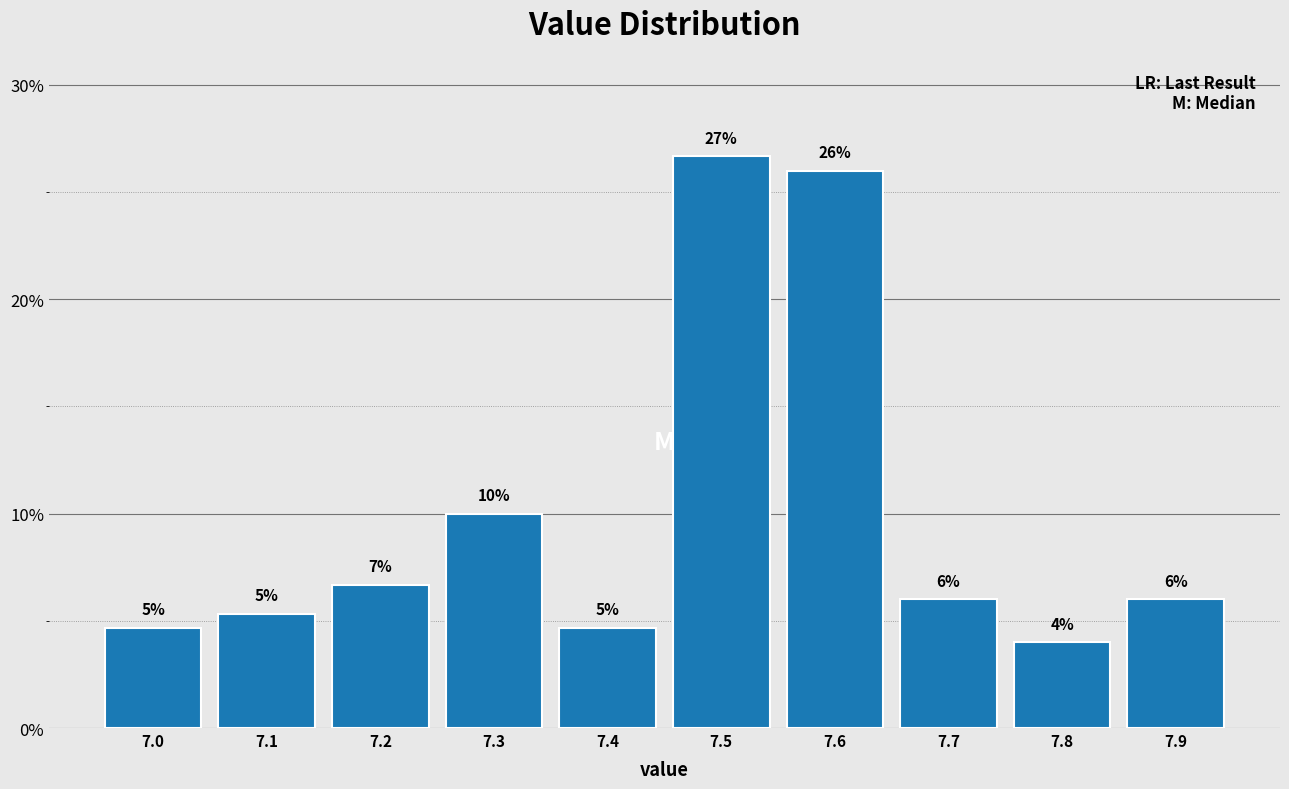

At which category does the chart reach its minimum across all series?

7.8